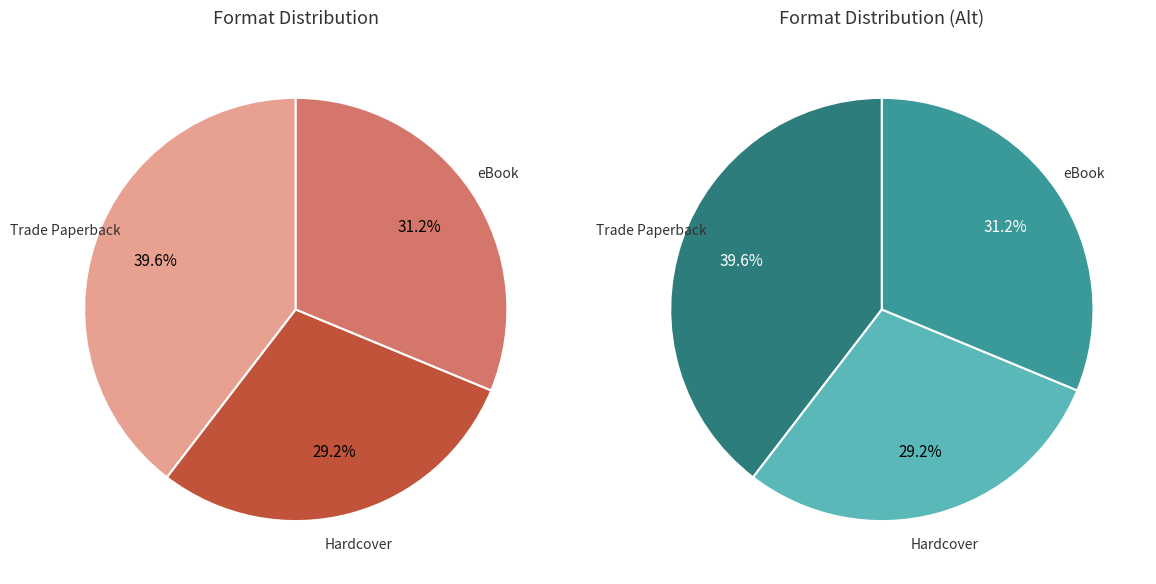

What portion of the pie excludes Trade Paperback?

60.4%